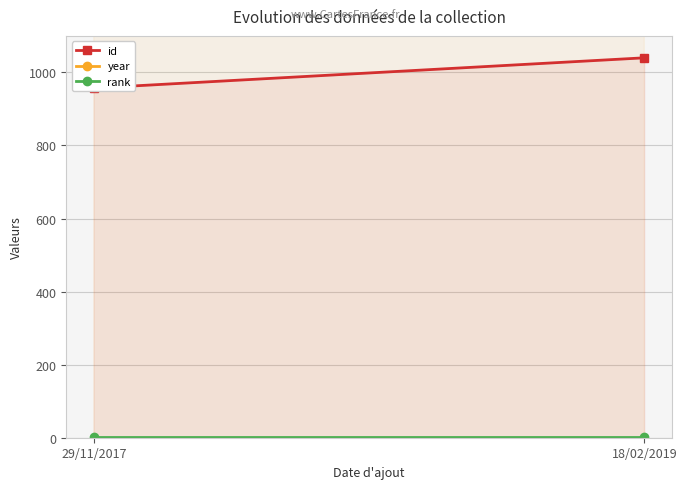

At 18/02/2019, list the series in order from smallest to largest.

rank, id, year